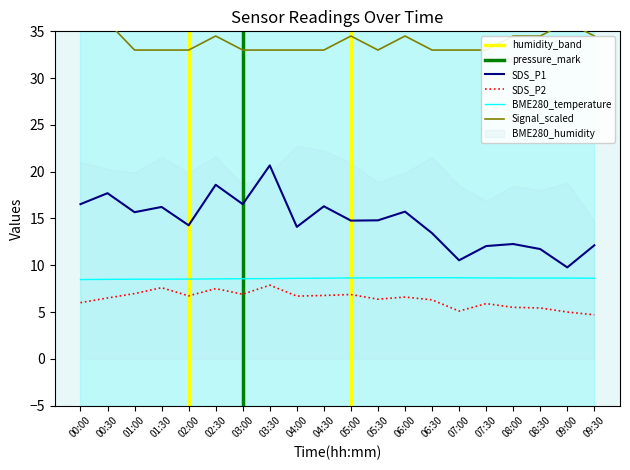

The SDS_P2 series shows 9.8 at 06:00. True or false?

False